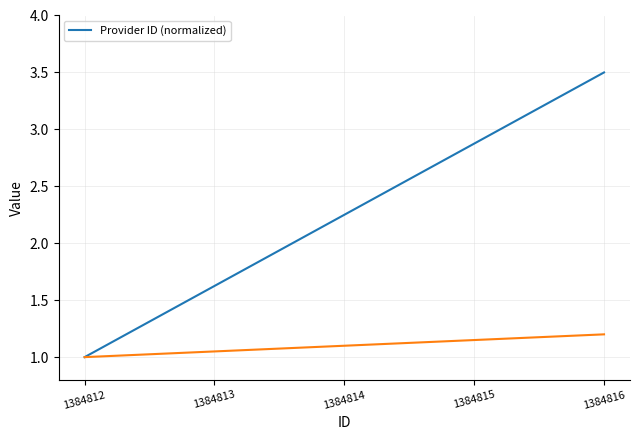

Where is the data nearest to the value 2?

1384814